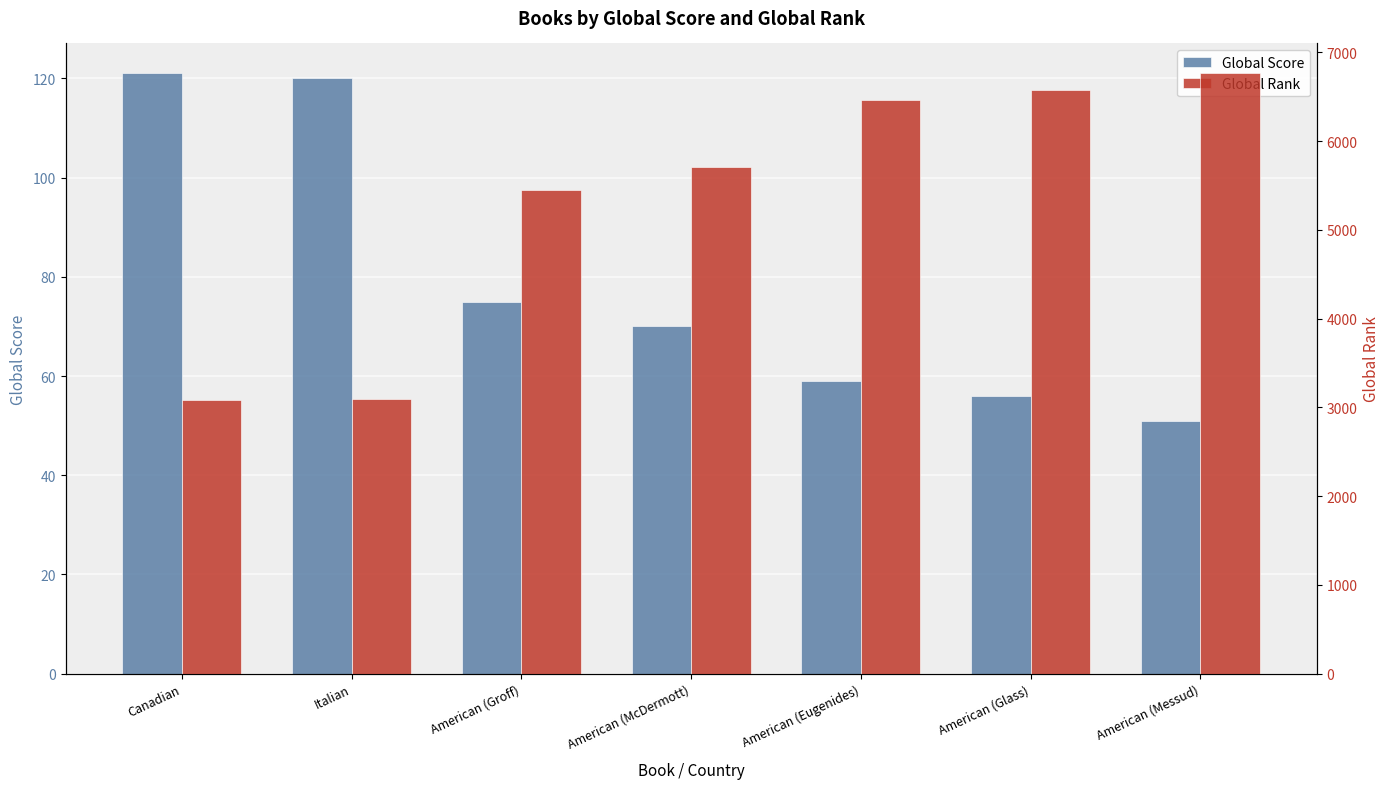

What is the sum of all Global Score values?

552